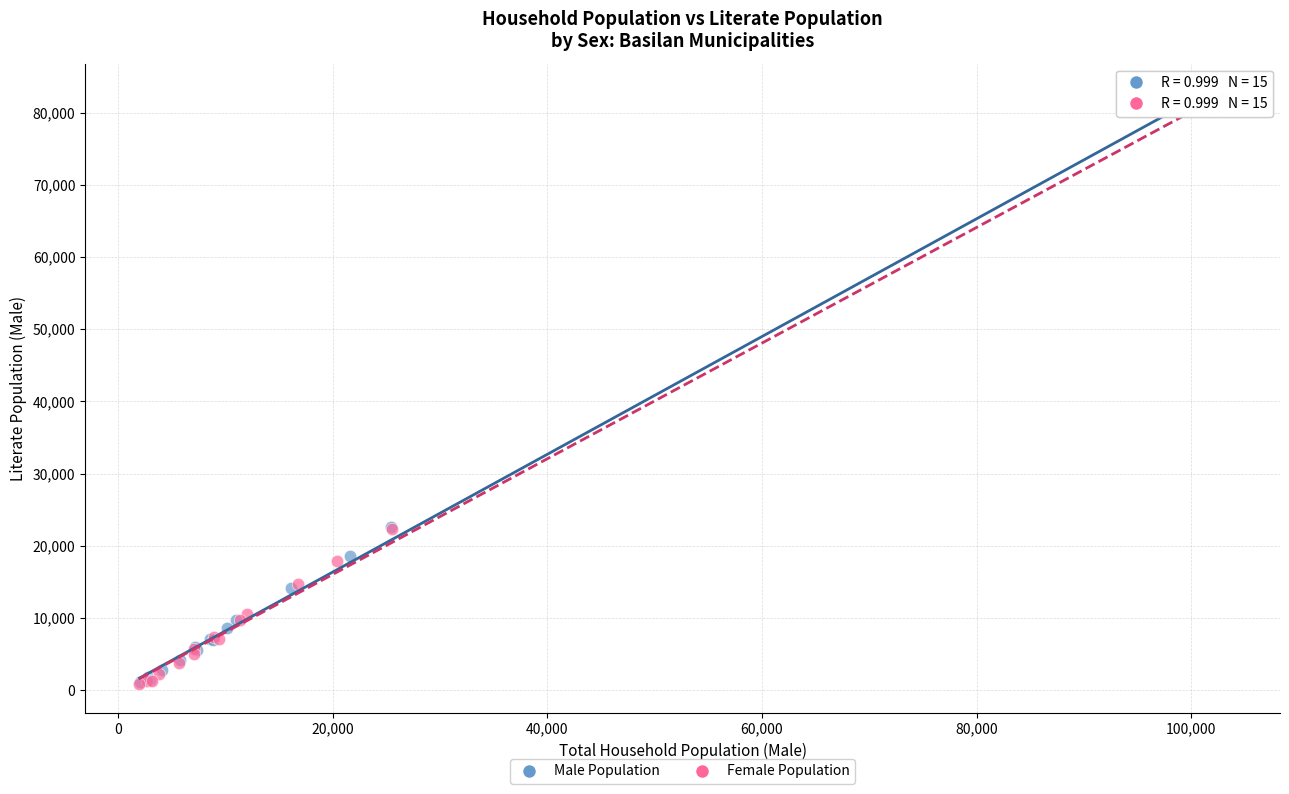

What are all the series names shown in the legend?

Male Population, Female Population